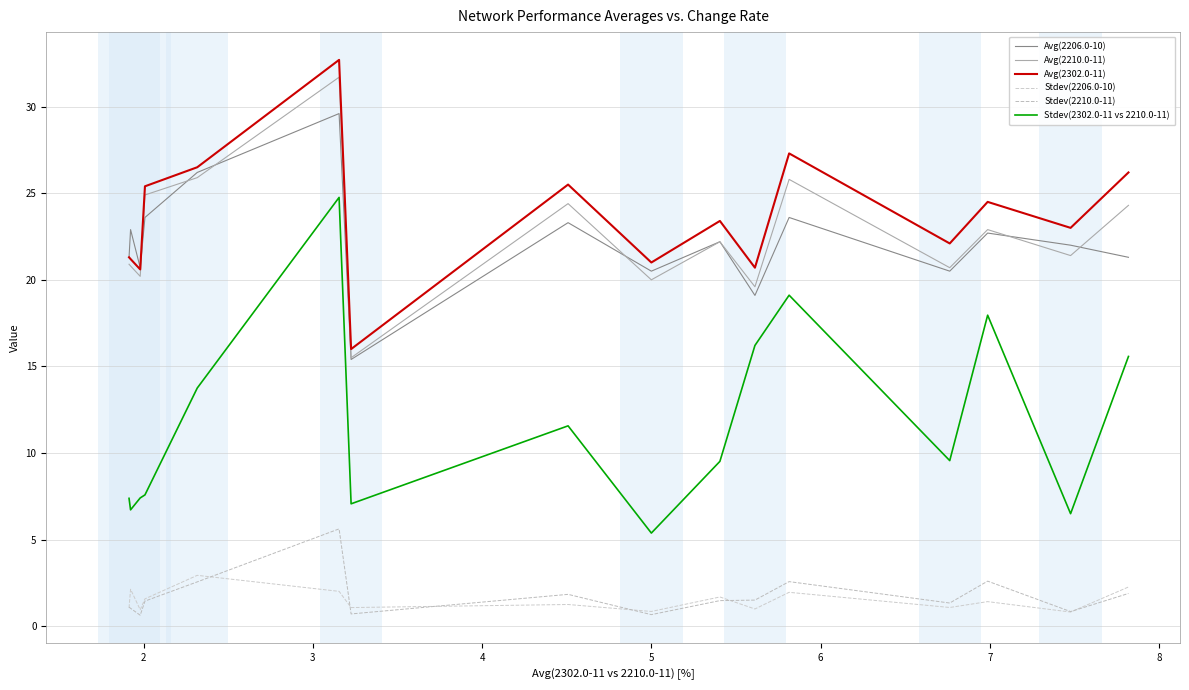

Reading left to right, what are all the values shown in this chart?

Avg(2206.0-10): 21.3	22.9	20.7	23.6	26.2	29.6	15.4	23.3	20.5	22.2	19.1	23.6	20.5	22.7	22.0	21.3
Avg(2210.0-11): 20.9	20.8	20.2	24.9	25.9	31.7	15.5	24.4	20.0	22.2	19.6	25.8	20.7	22.9	21.4	24.3
Avg(2302.0-11): 21.3	21.2	20.6	25.4	26.5	32.7	16.0	25.5	21.0	23.4	20.7	27.3	22.1	24.5	23.0	26.2
Stdev(2206.0-10): 1.1	2.1	0.9	1.6	2.9	2.0	1.1	1.3	0.8	1.7	1.0	2.0	1.1	1.4	0.8	2.3
Stdev(2210.0-11): 1.1	1.0	0.6	1.4	2.6	5.6	0.7	1.8	0.7	1.5	1.5	2.6	1.3	2.6	0.8	1.9
Stdev(2302.0-11 vs 2210.0-11): 7.4	6.7	7.4	7.6	13.8	24.8	7.1	11.6	5.4	9.5	16.2	19.1	9.6	18.0	6.5	15.6